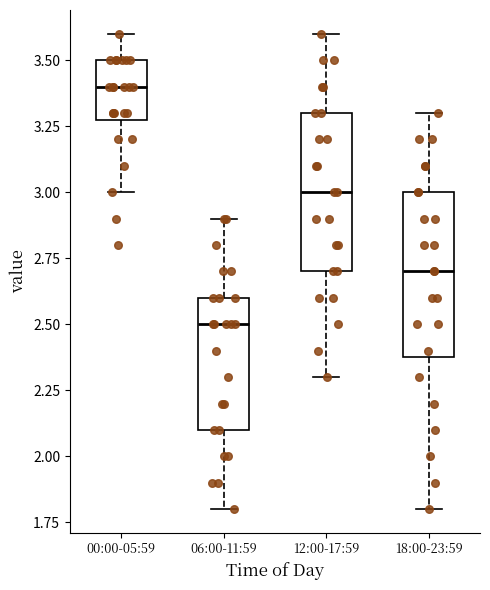

Where is the lower edge of the box for 18:00-23:59 on the y-axis? The values are not printed on the chart, so give them approximately, as read against the axis.

2.4